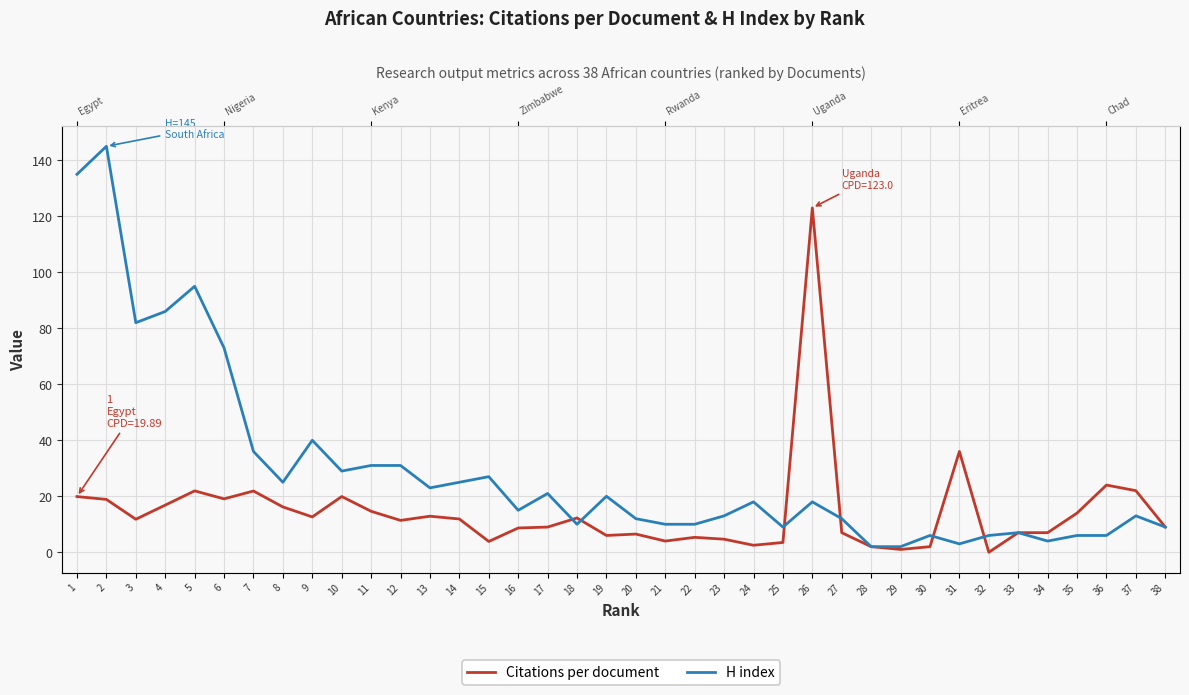

Which series changed the most between 23 and 34?

H index